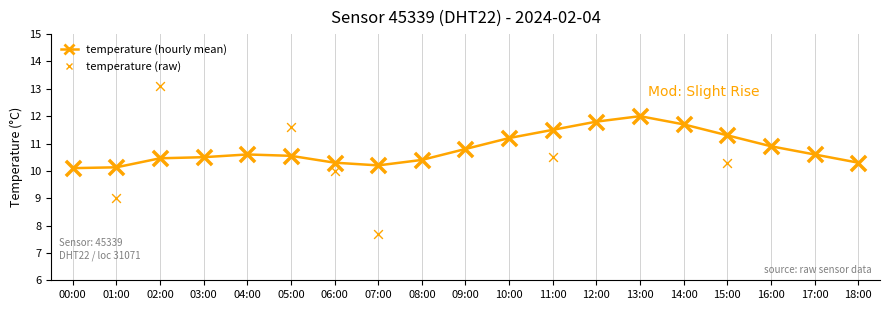

Which series reaches the minimum Y coordinate?

temperature_scatter